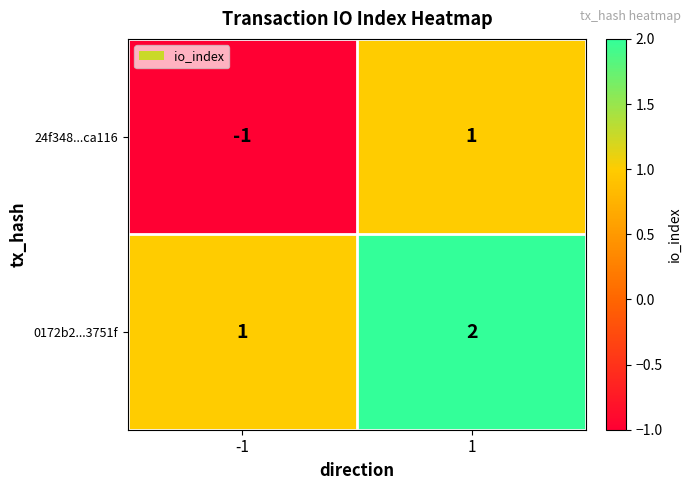

The 24f348...ca116 series shows 0 at -1. True or false?

False